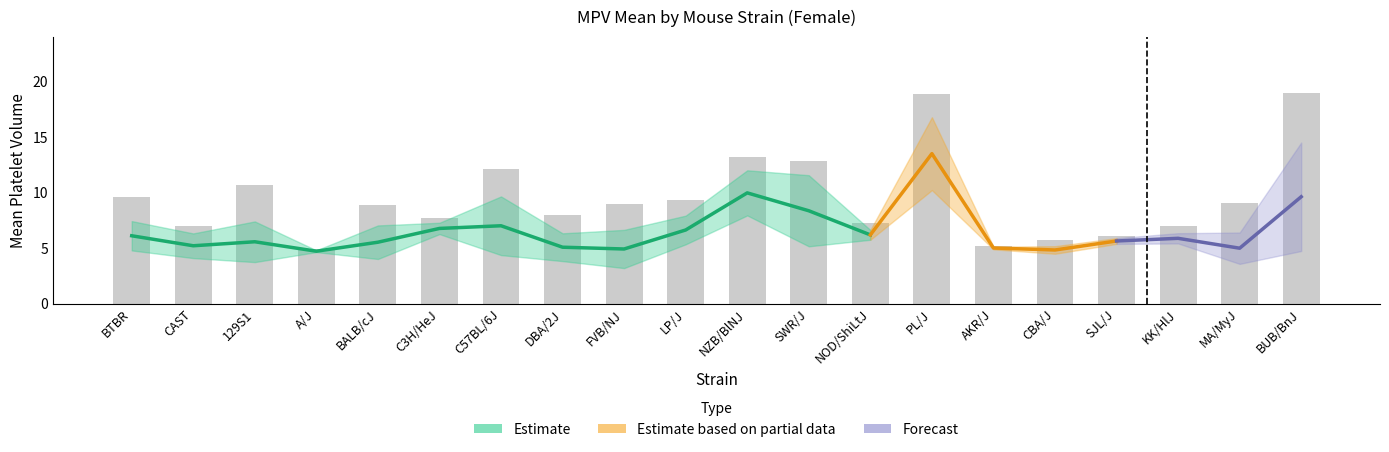

Is the value of mean_upper at AKR/J greater than the value of mean_lower at CBA/J?

Yes